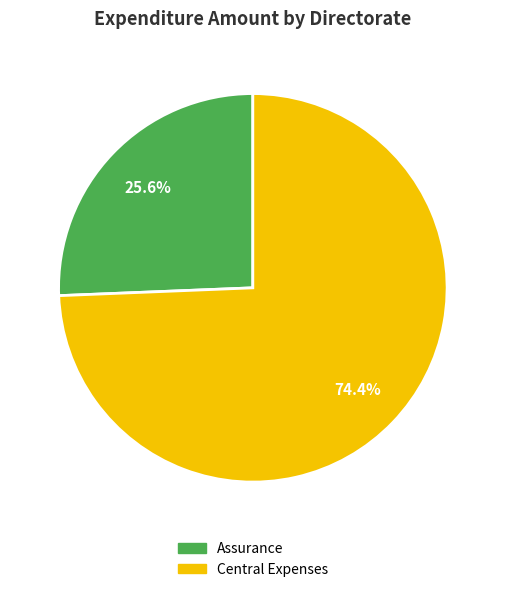

What is the largest slice in the pie chart?

Central Expenses